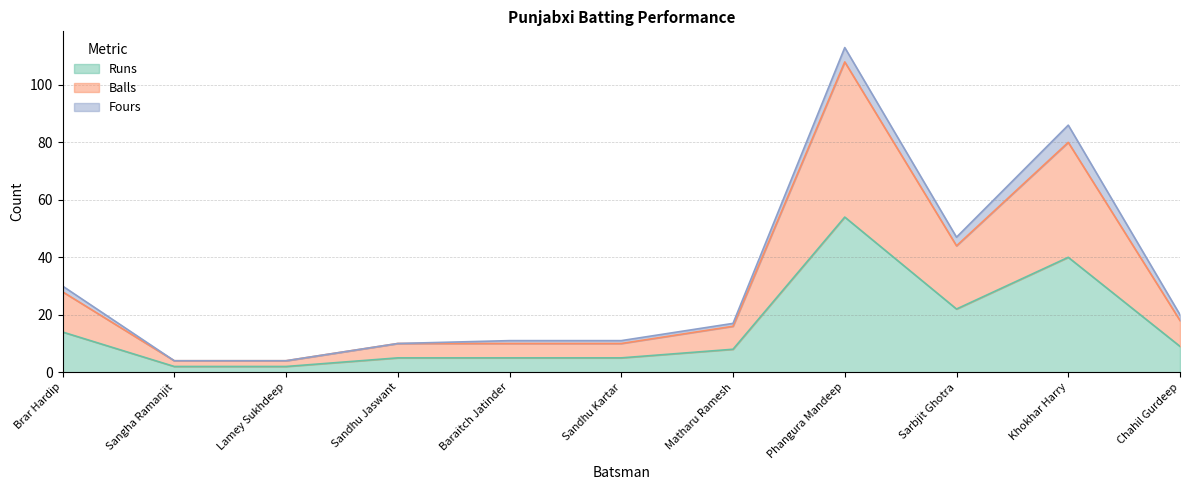

True or false: Runs and Balls intersect in this chart.

False